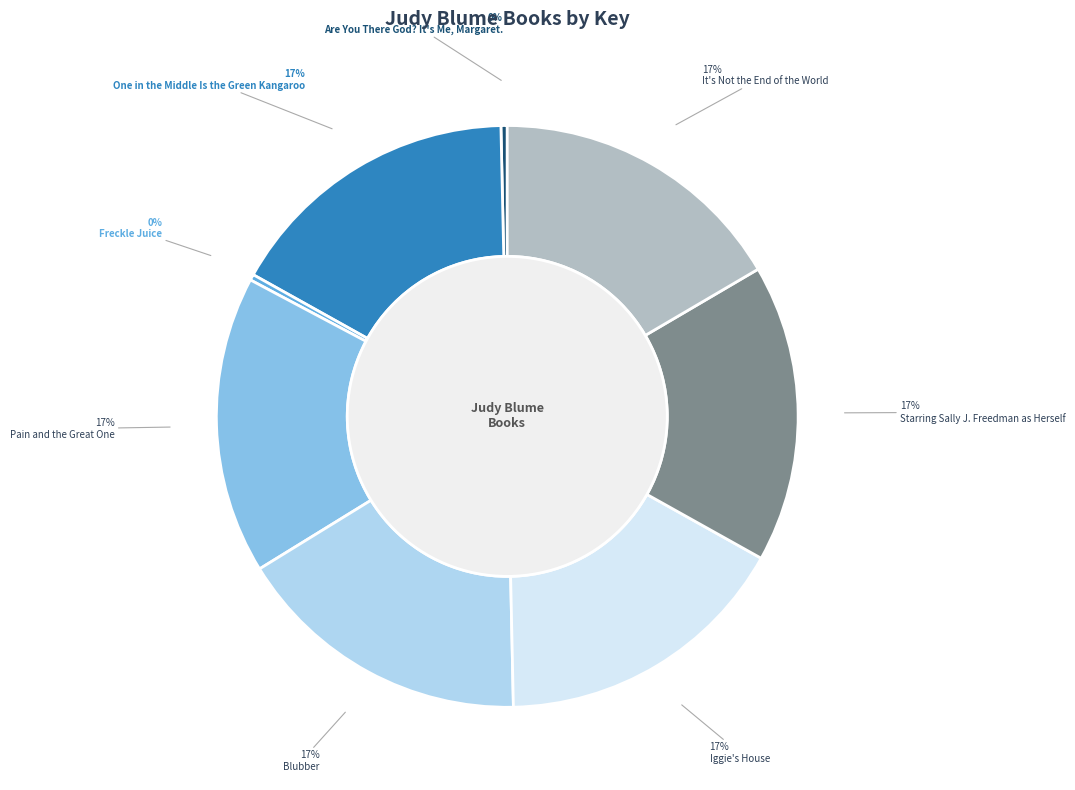

Is the sum of One in the Middle Is the Green Kangaroo and Pain and the Great One greater than half?

No